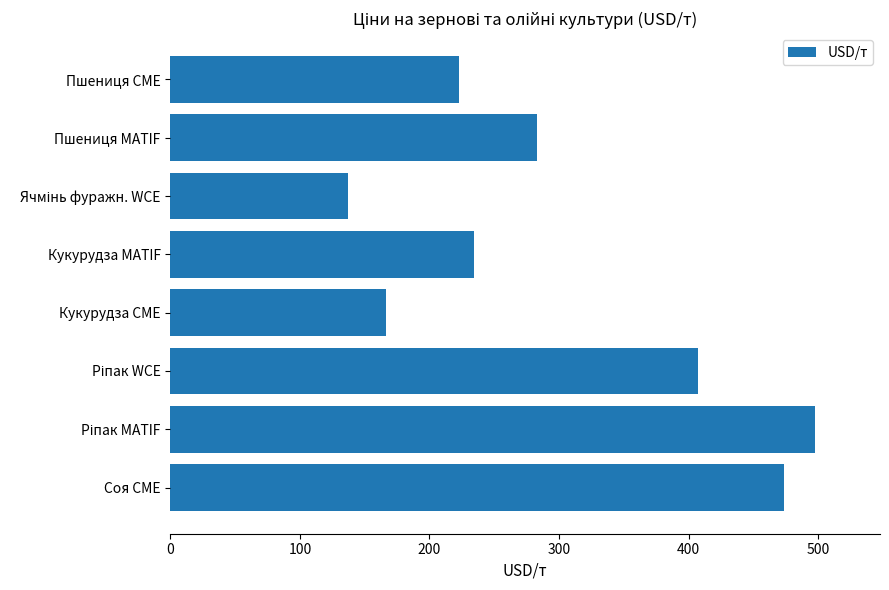

Count the number of categories in the chart.

8